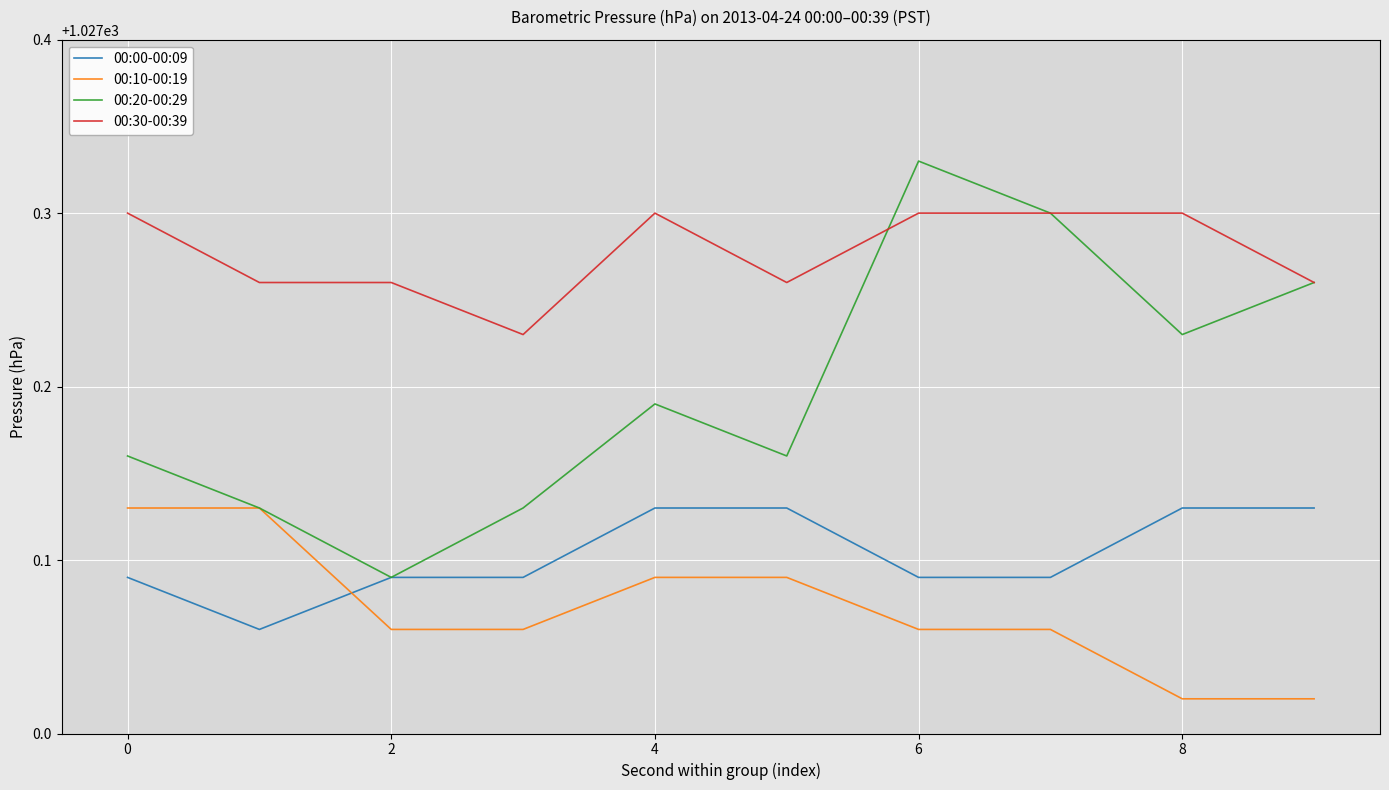

How many lines are shown in the chart?

4